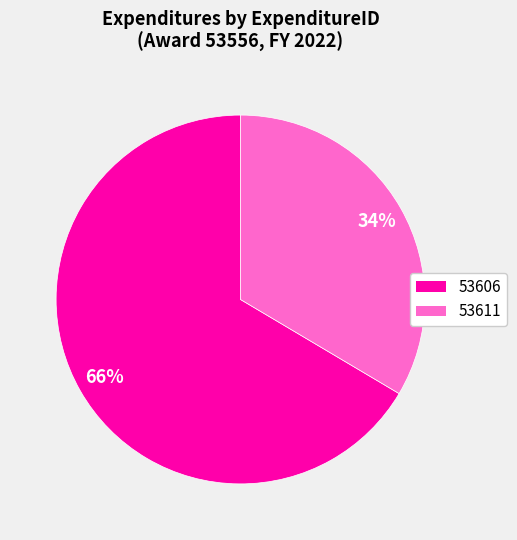

Which slice represents more than half of the pie?

53606